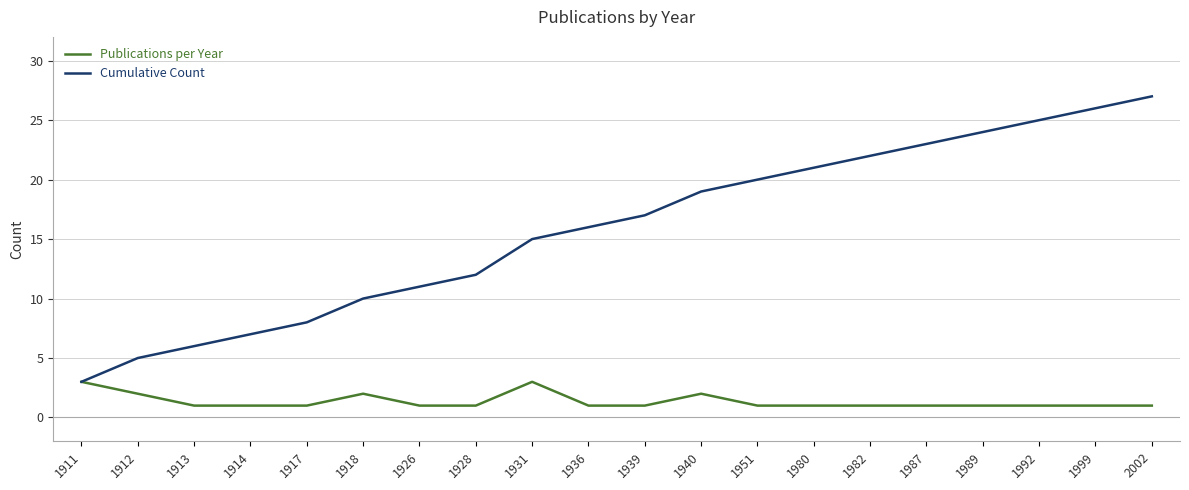

Which series has the widest spread of values?

Cumulative Count